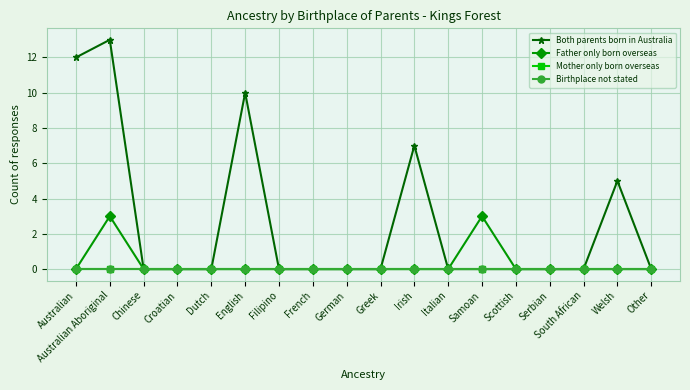

How many lines are shown in the chart?

4